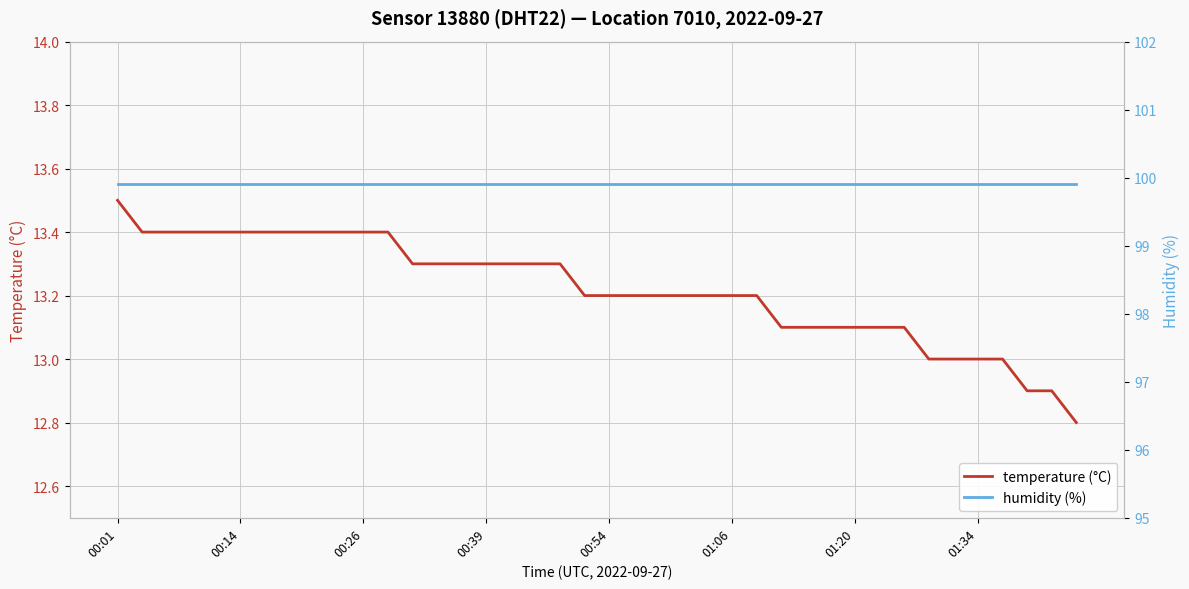

True or false: humidity (%) and temperature (°C) intersect in this chart.

False